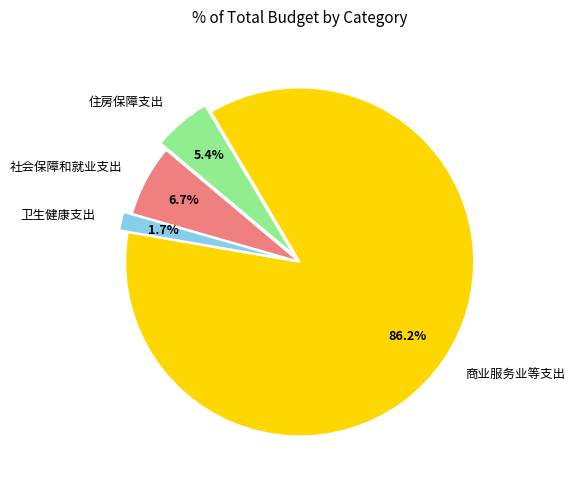

How many segments does this pie chart have?

4